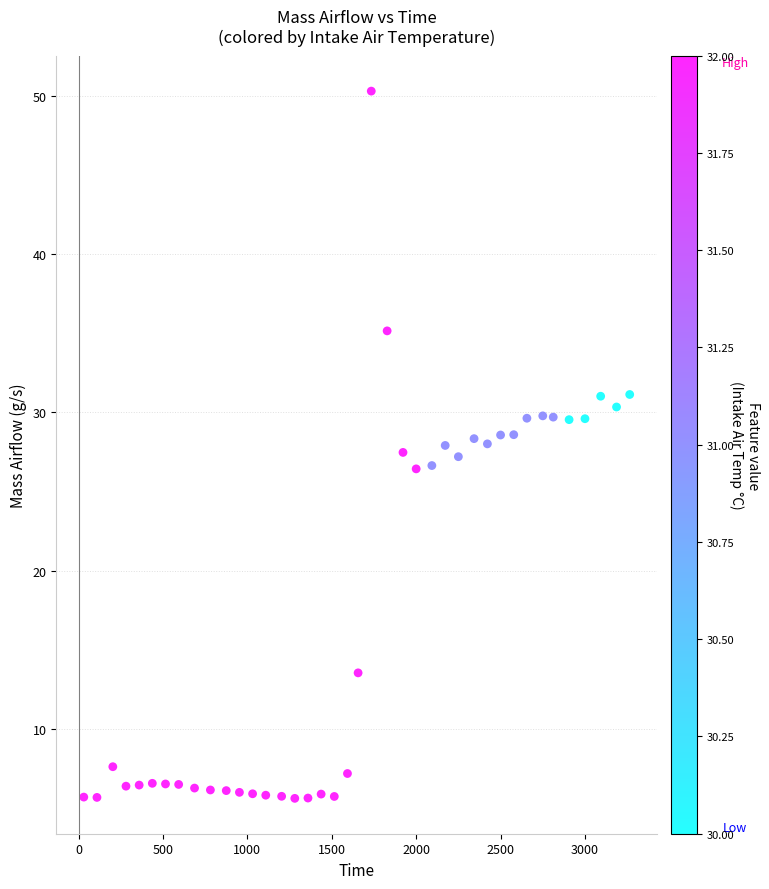

What is the range of X values (max minus min)?

3234.0